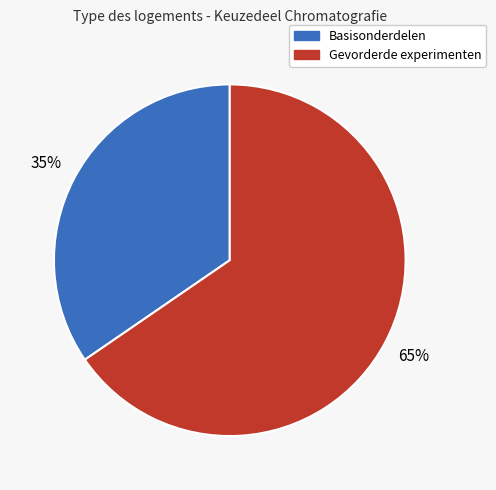

What percentage is the Gevorderde experimenten slice, to the nearest percent?

65%